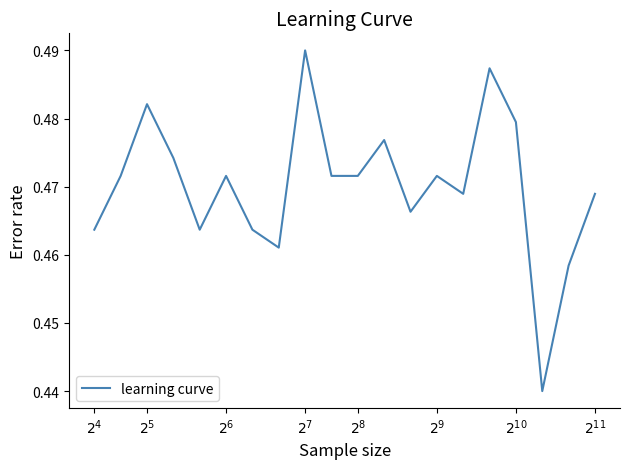

What is the sum of all values?

9.4